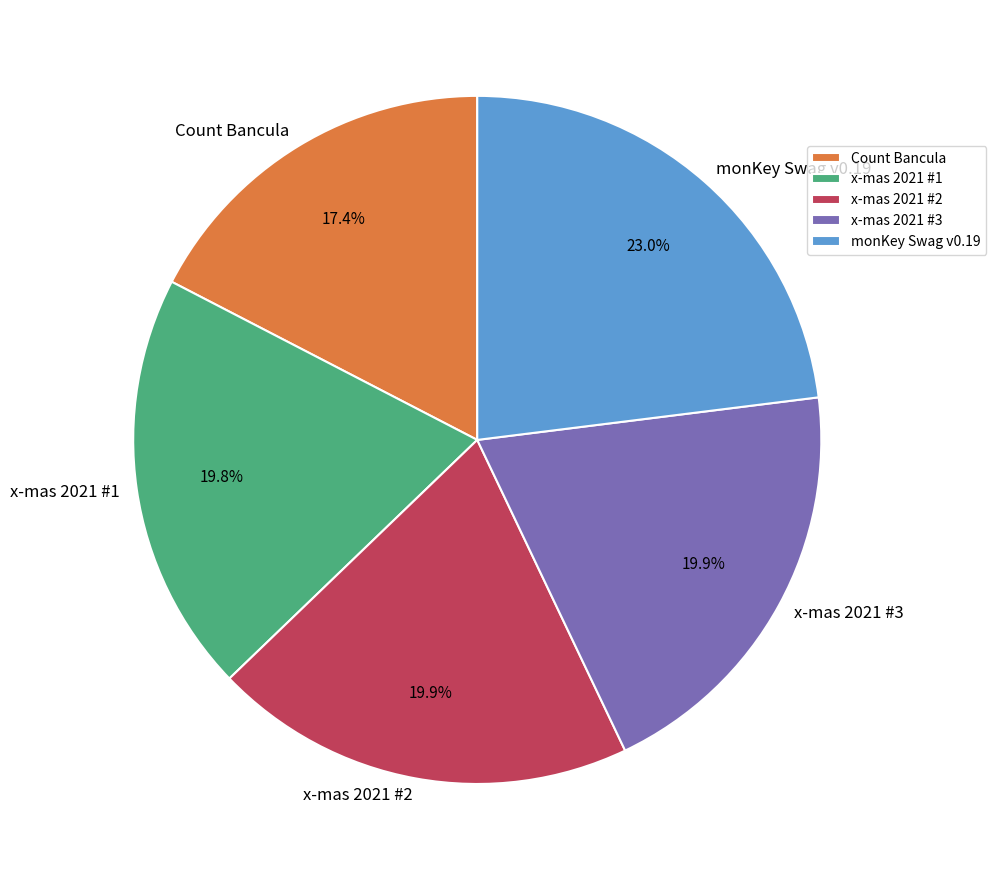

What is the ratio of the value at x-mas 2021 #2 to the value at Count Bancula?

1.1